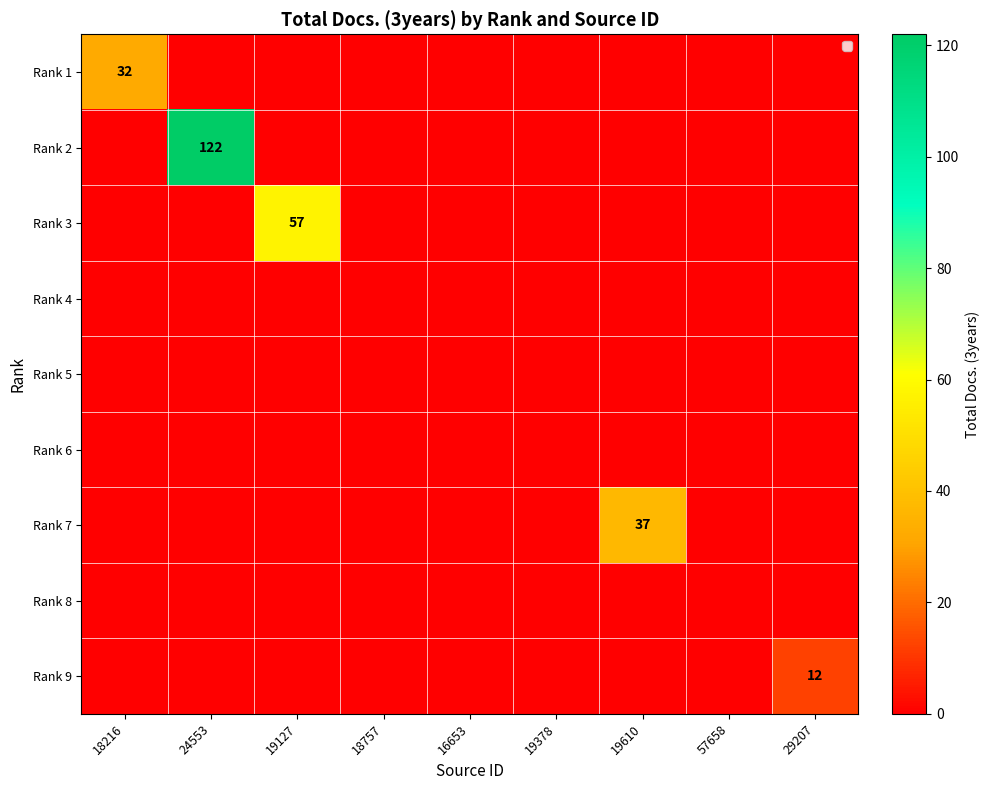

True or false: Rank 9 has a value of 12 at 29207.

True